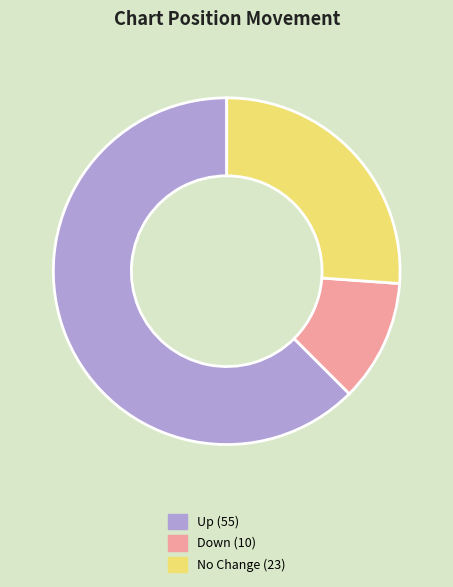

Is there a majority slice in this chart?

Yes